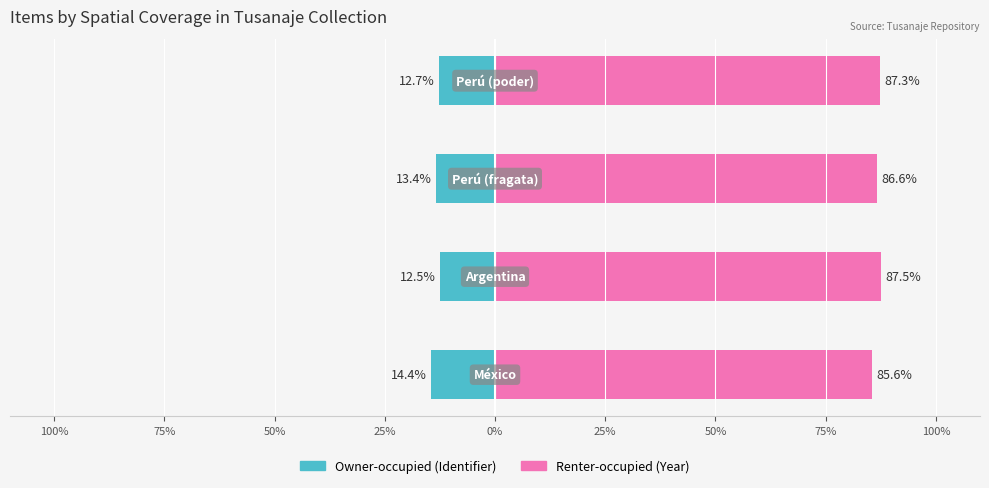

The Renter-occupied series shows 148.1 at 25%. True or false?

False